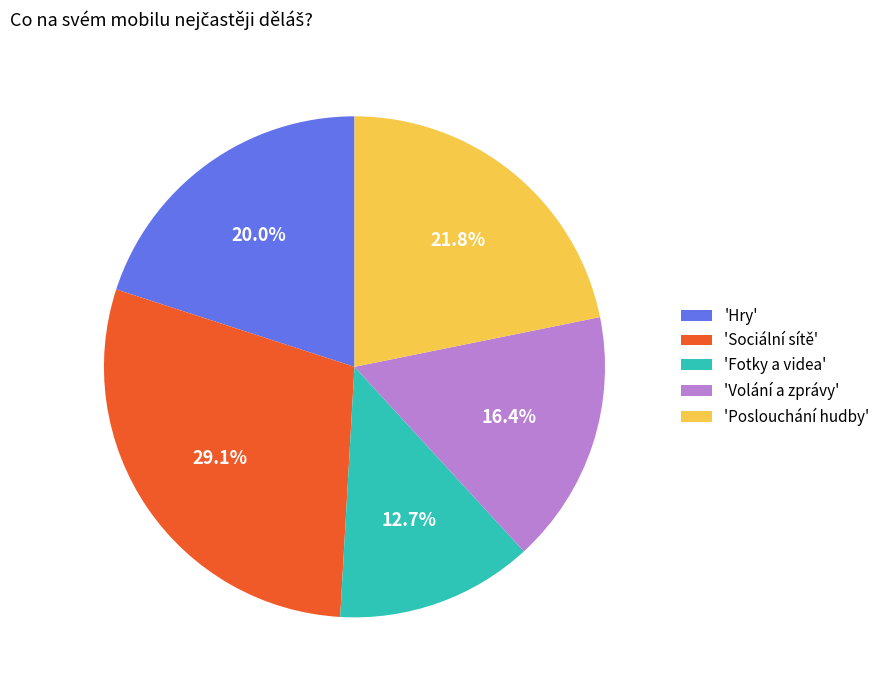

Rank the categories by value from highest to lowest.

'Sociální sítě', 'Poslouchání hudby', 'Hry', 'Volání a zprávy', 'Fotky a videa'